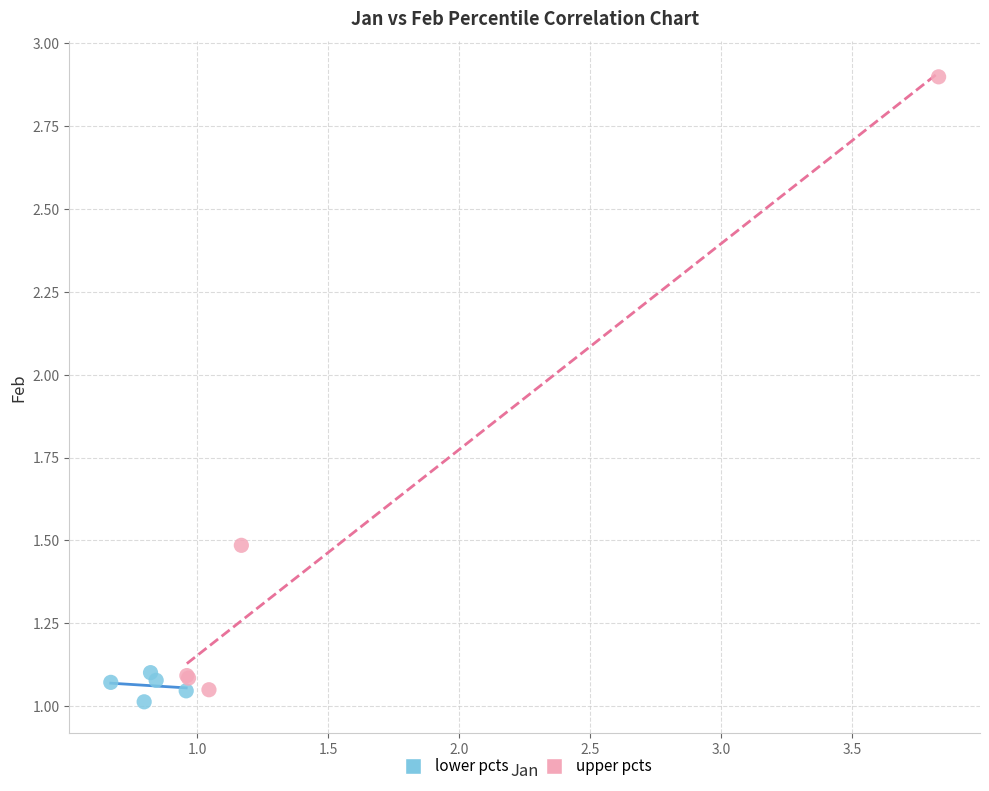

What are all the series names shown in the legend?

lower pcts, upper pcts